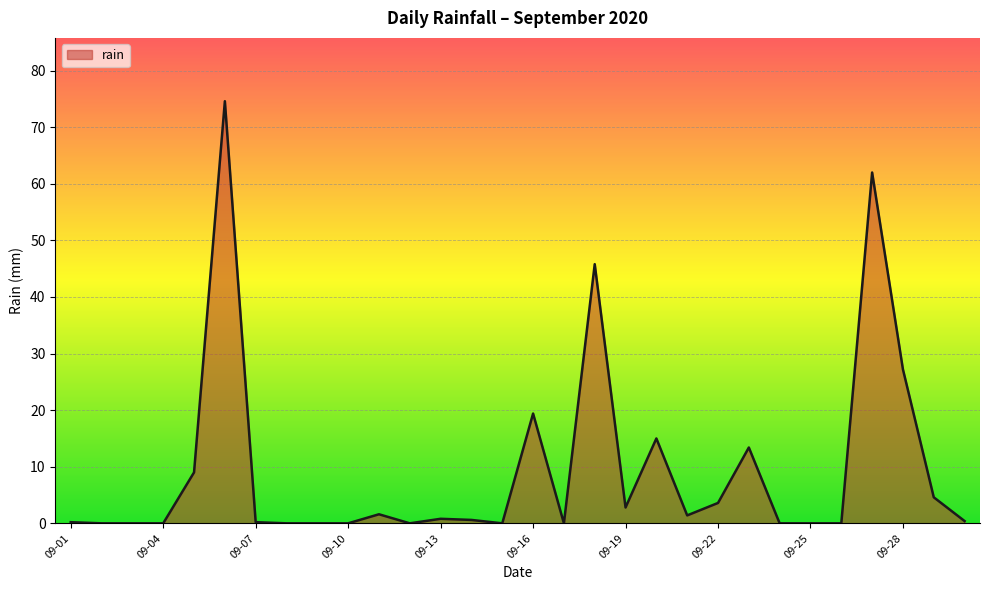

What is the difference between the maximum and minimum values?

74.6